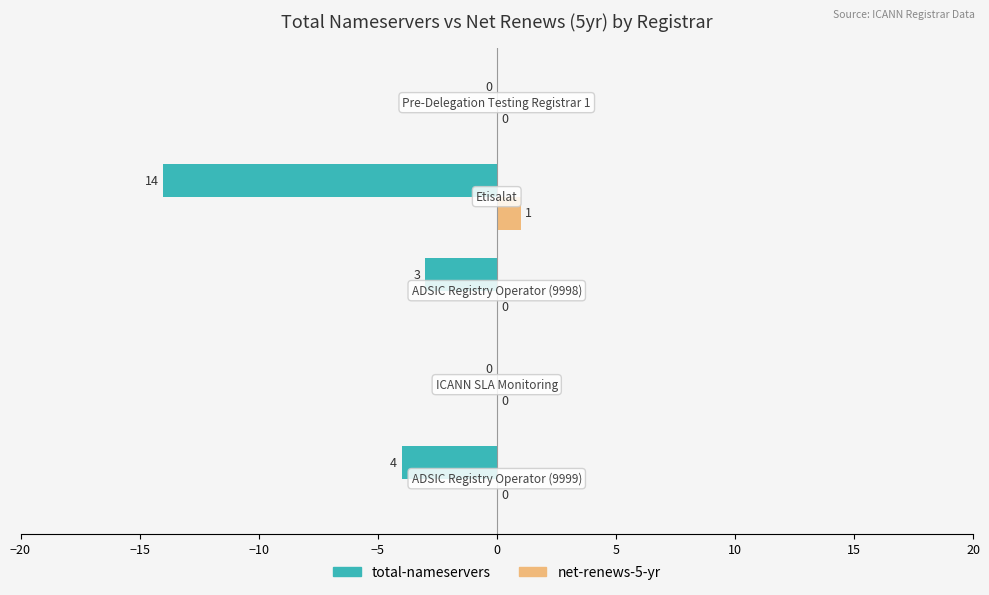

Which series has the largest total across all categories?

net-renews-5-yr